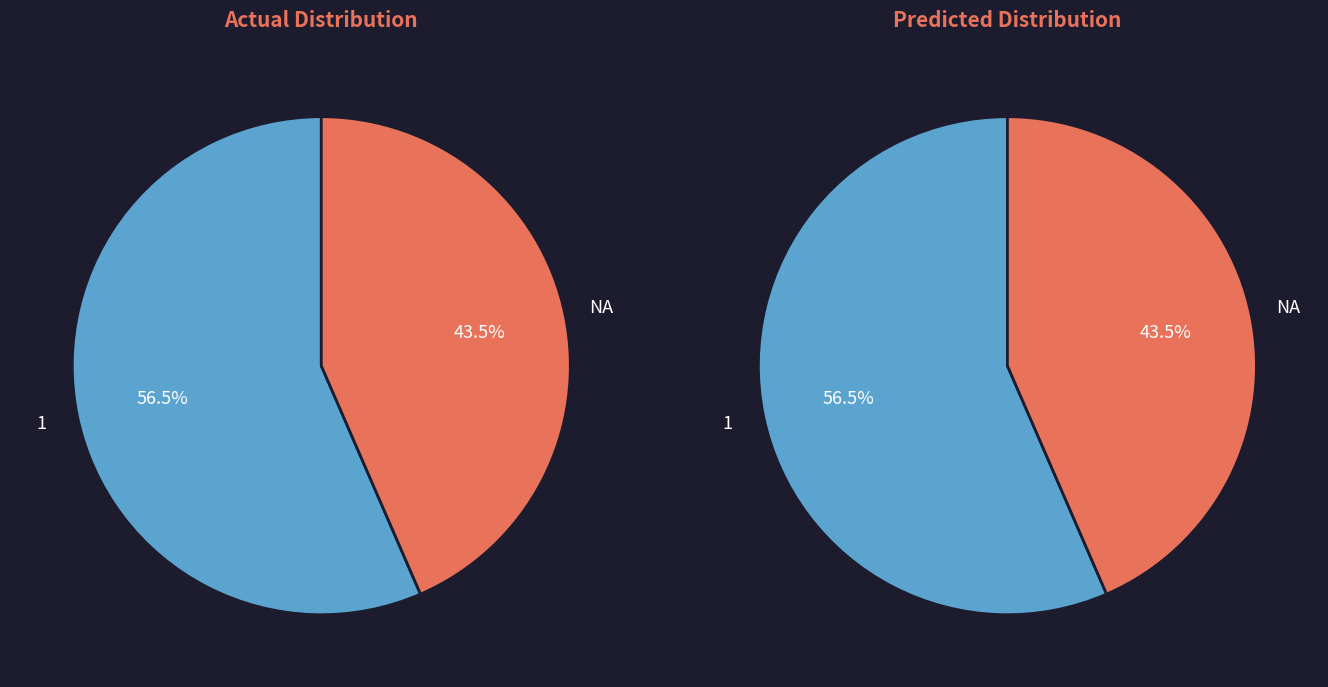

To the nearest percent, what is the average slice percentage?

50%